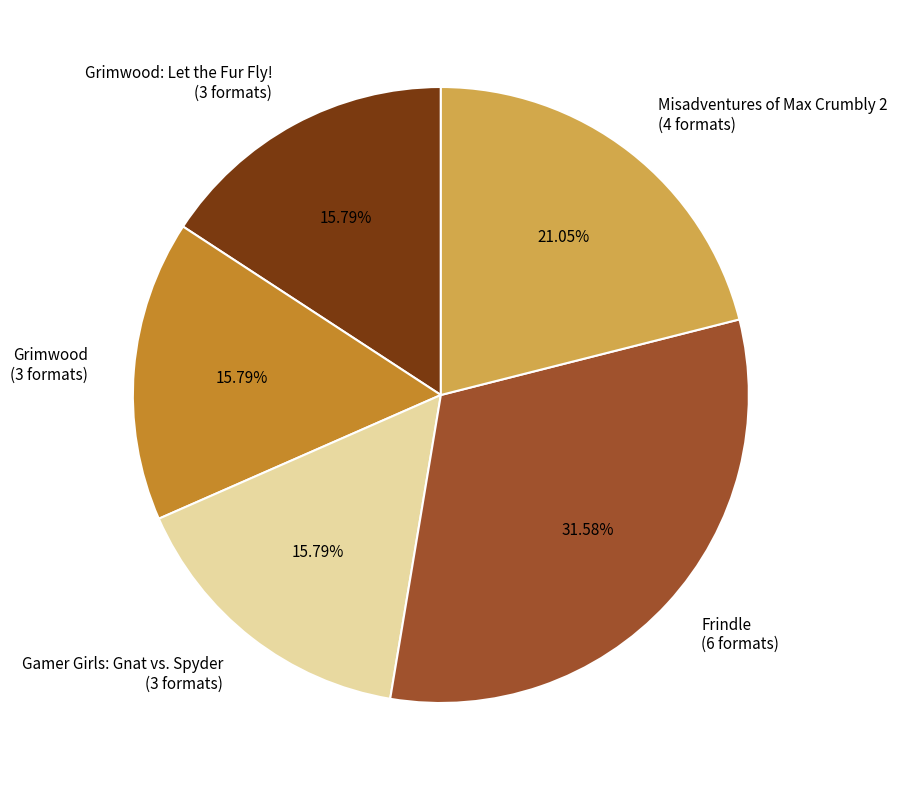

Between Grimwood: Let the Fur Fly! (3 formats) and Misadventures of Max Crumbly 2 (4 formats), which is larger?

Misadventures of Max Crumbly 2 (4 formats)